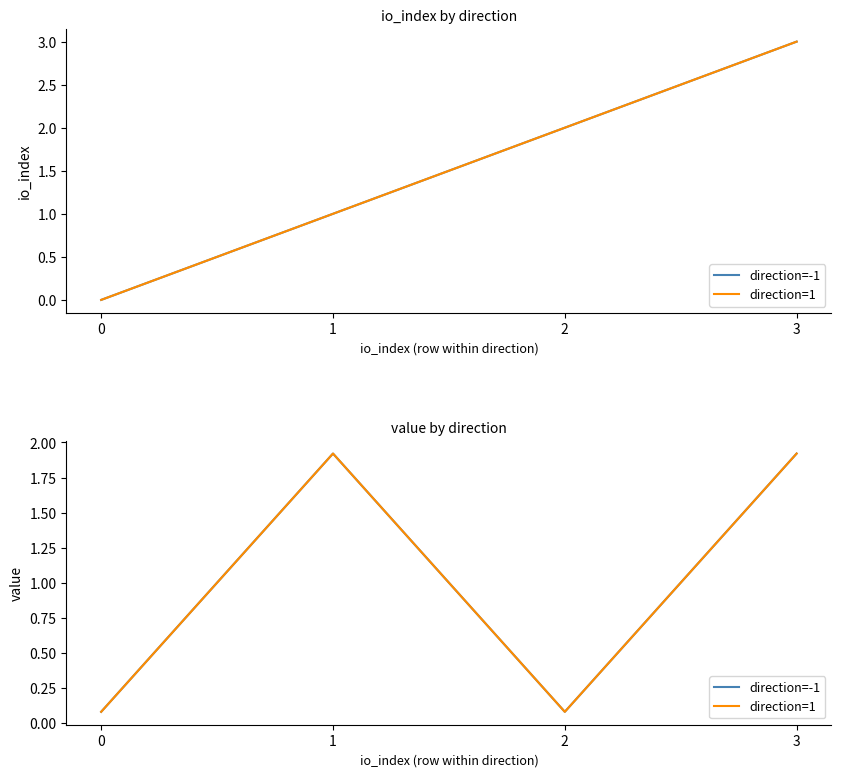

Reading left to right, extract all data points from this chart.

direction=-1: 0=0.1	1=1.9	2=0.1	3=1.9
direction=1: 0=0.1	1=1.9	2=0.1	3=1.9